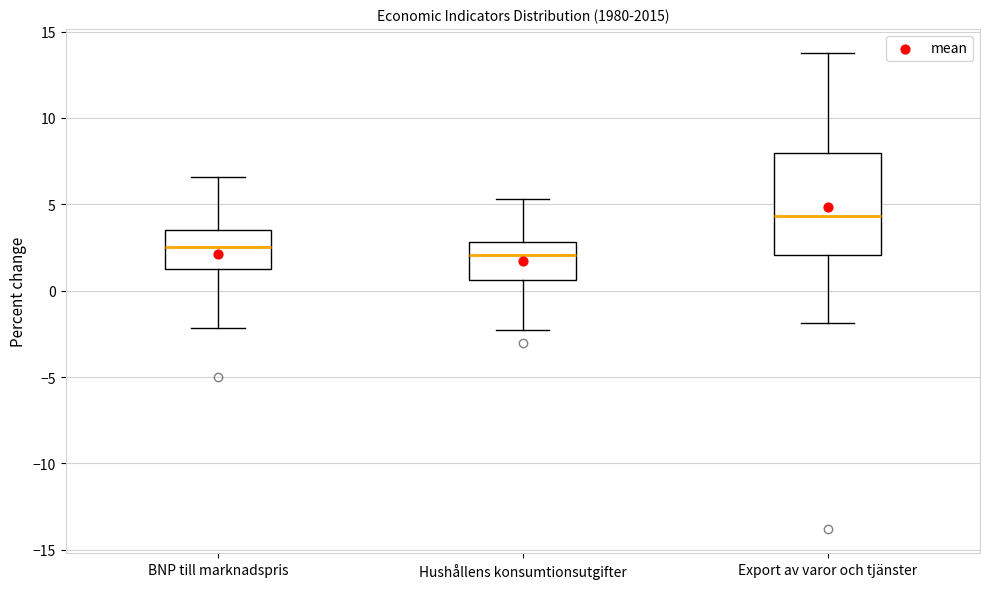

Reading left to right, read every box against the y-axis: the position of its median line, the range the box covers, and the ends of its whiskers. The values are not printed on the chart, so give them approximately, as read against the axis.

BNP till marknadspris: median 2.5, box 1.5 to 3.5, whiskers -2.0 to 6.5
Hushållens konsumtionsutgifter: median 2.0, box 0.5 to 3.0, whiskers -2.5 to 5.5
Export av varor och tjänster: median 4.5, box 2.0 to 8.0, whiskers -2.0 to 14.0